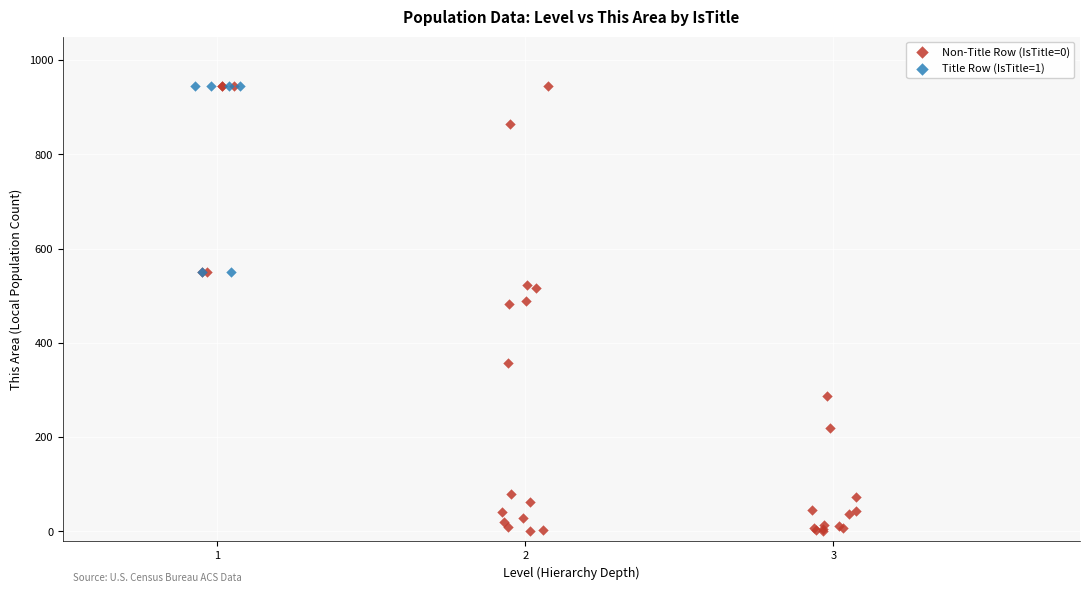

Which series has the widest spread of Y values?

Non-Title Row (IsTitle=0)